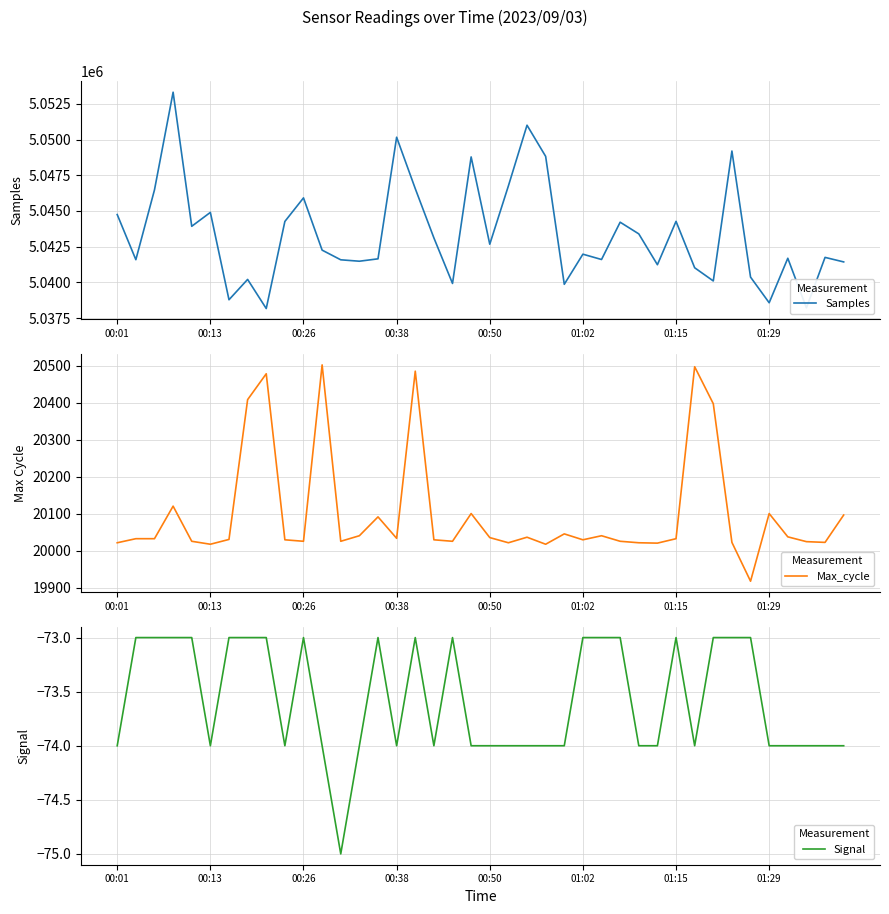

List the series in order of their peak value, highest first.

Samples, Max_cycle, Signal